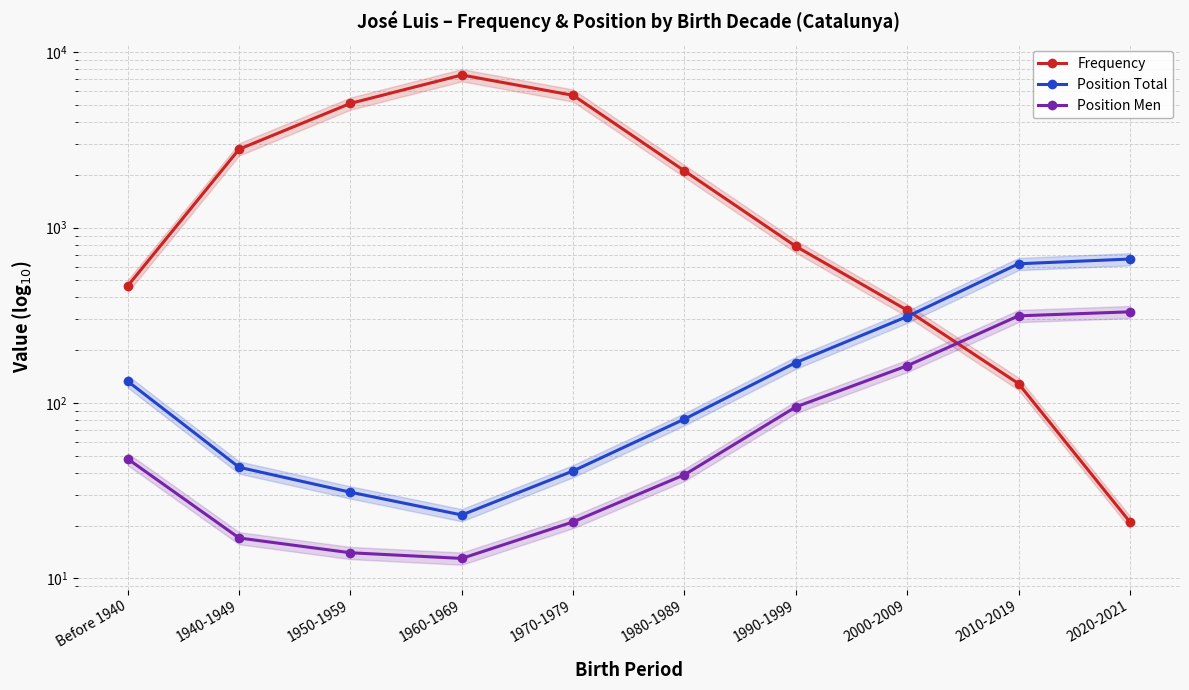

What is the difference between the Position Total values at 1950-1959 and 1960-1969?

8